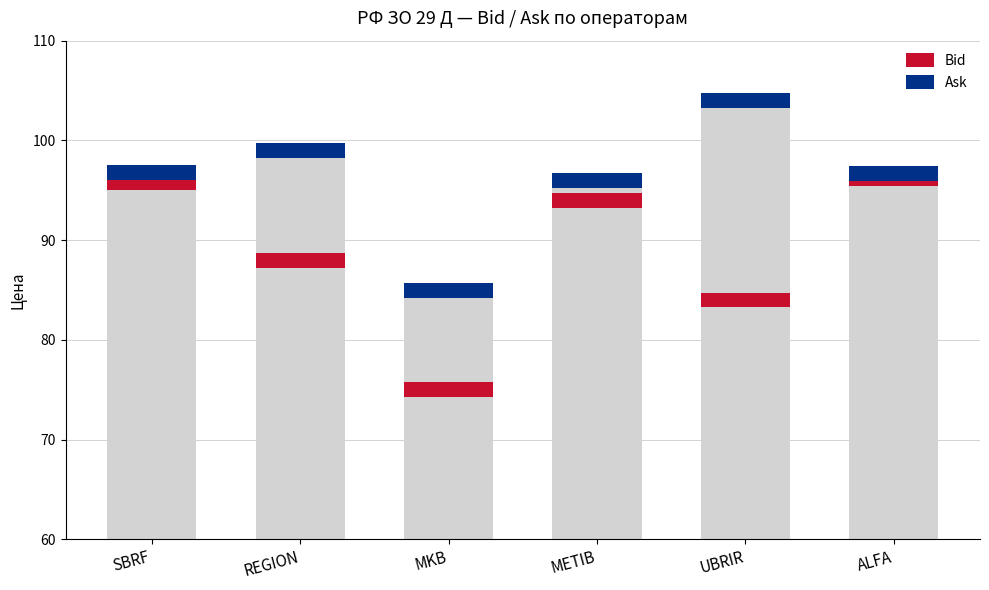

Where does the data first go above 96?

SBRF